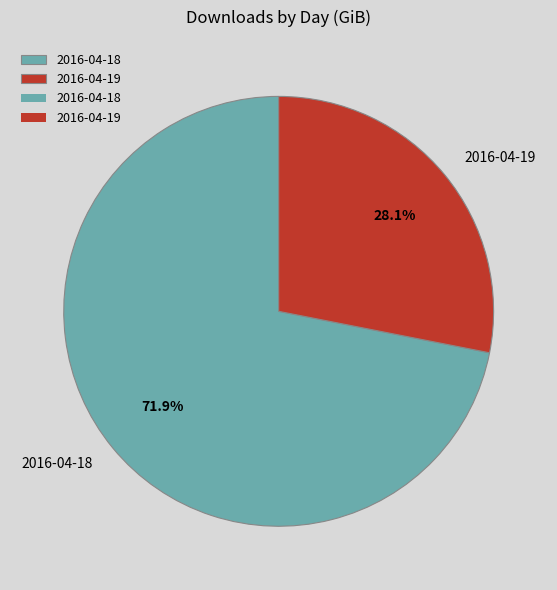

What percentage is the 2016-04-18 slice, to the nearest percent?

72%